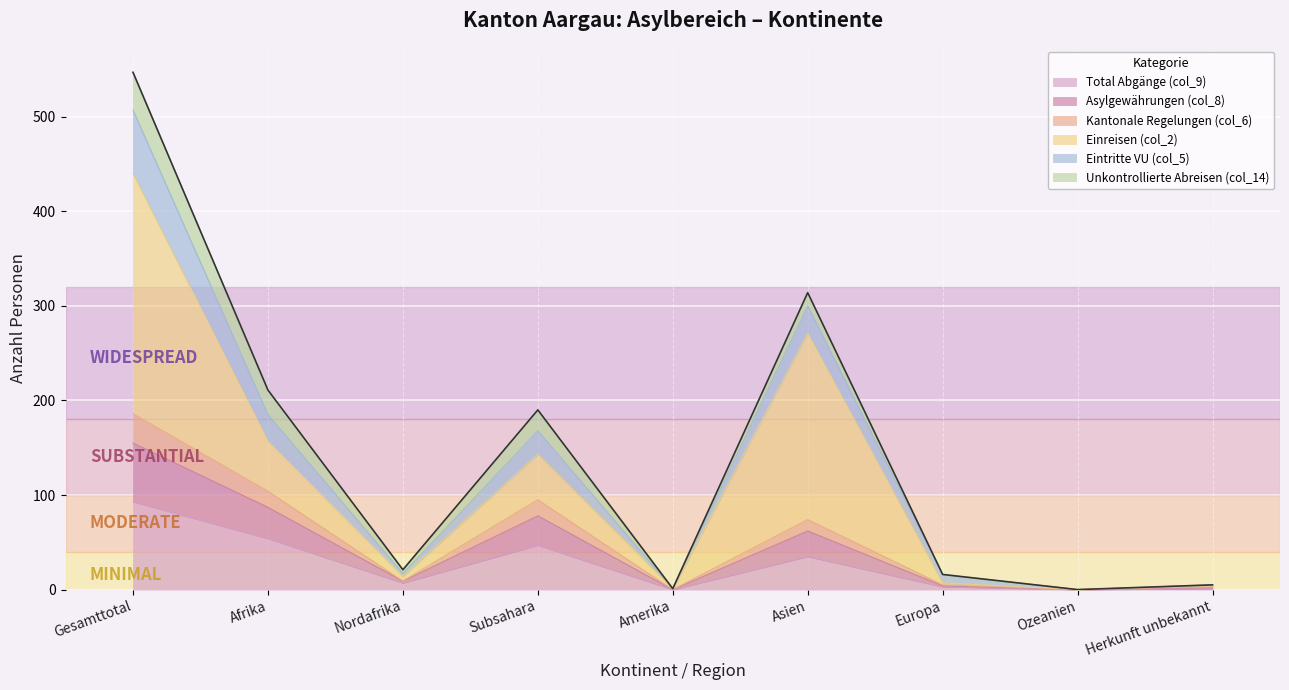

Which has a higher value, Asien or Europa?

Asien